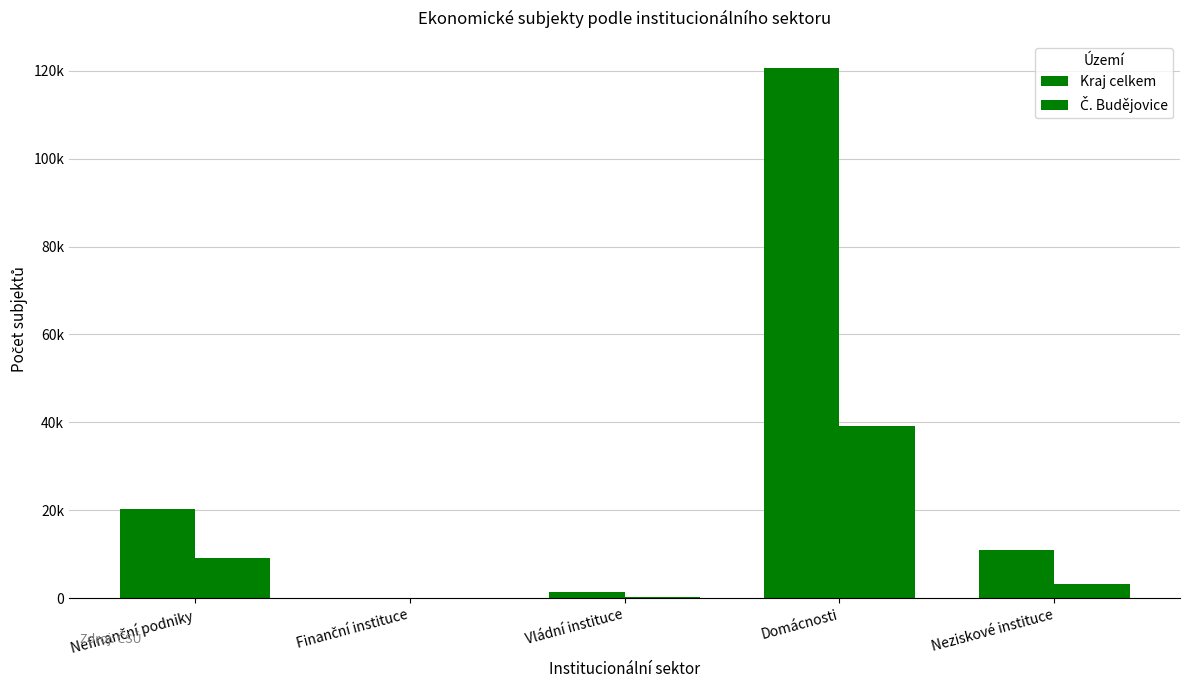

Which series has the largest total across all categories?

Kraj celkem